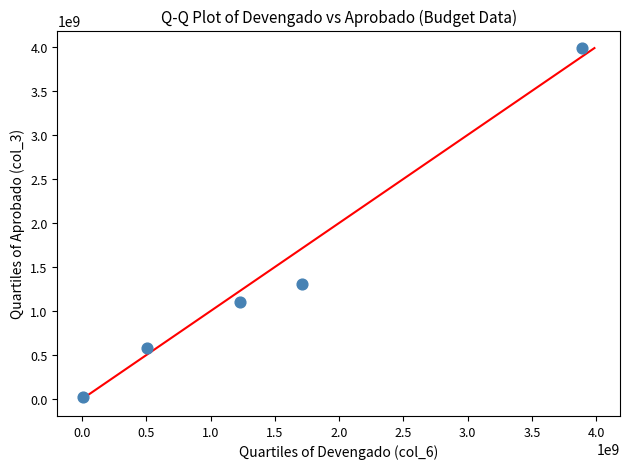

What Y value in the scatter plot is closest to 2004215298?

1305605580.6